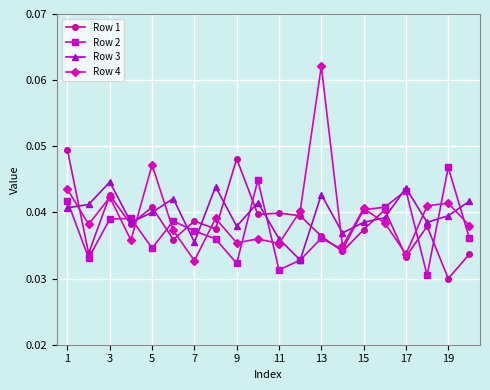

Count the Row 4 values in the range 0 to 1.

20